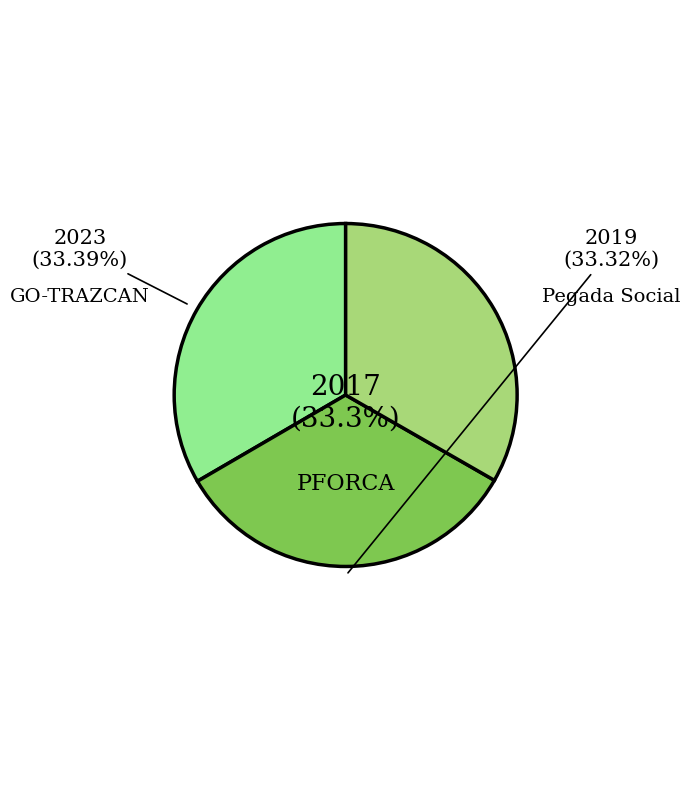

Is there a majority slice in this chart?

No